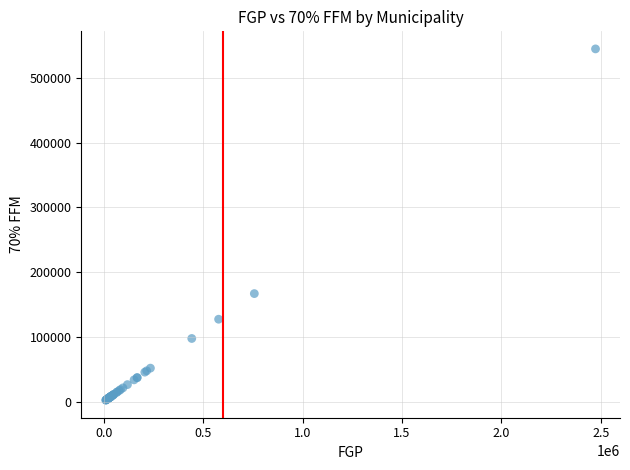

What Y value in the scatter plot is closest to 273574?

166892.2